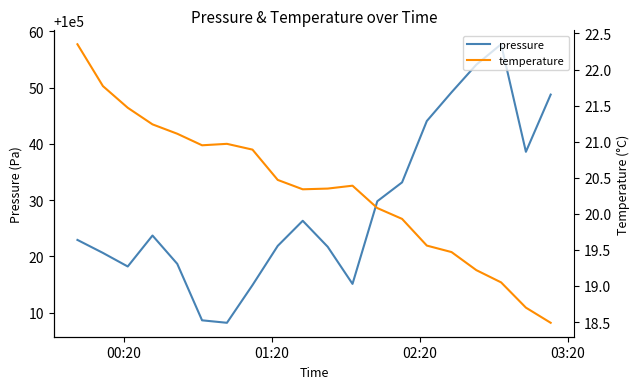

List the series in order of their overall mean, lowest first.

temperature, pressure